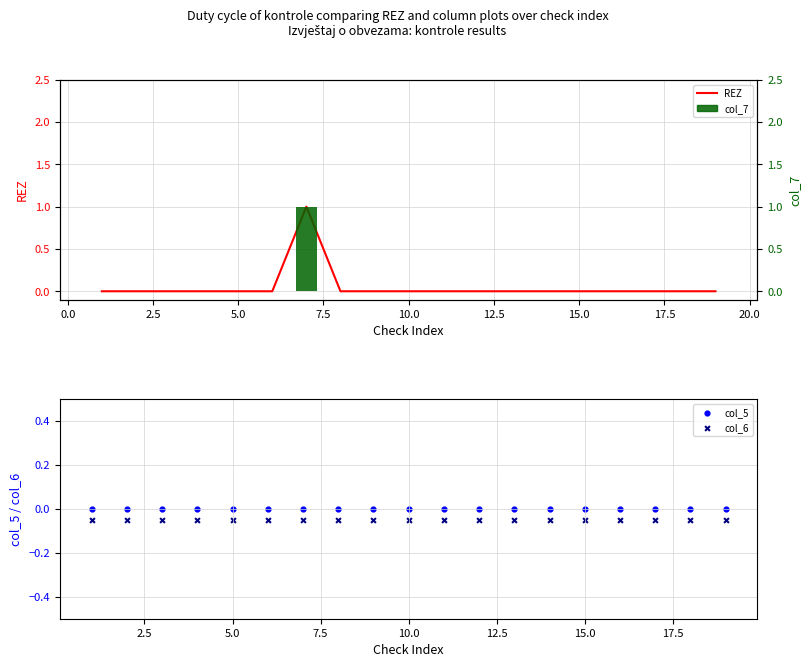

Which series reaches the maximum Y coordinate?

REZ